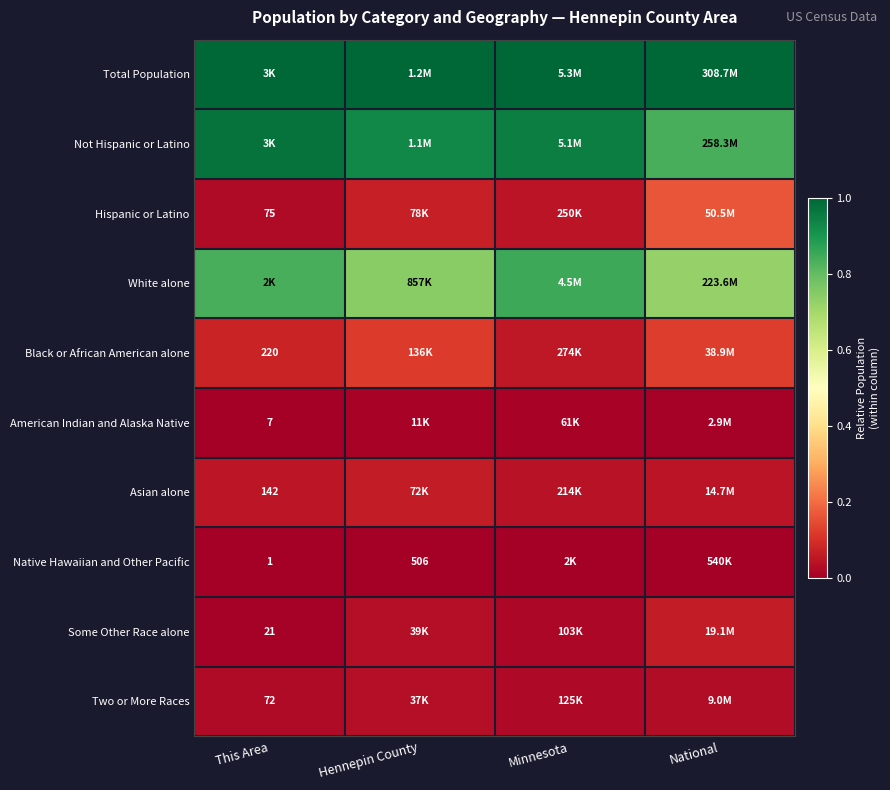

Count the Two or More Races values in the range 0 to 1.

4